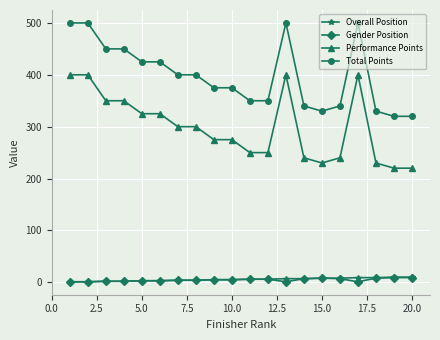

What is the maximum value shown in the chart?

500